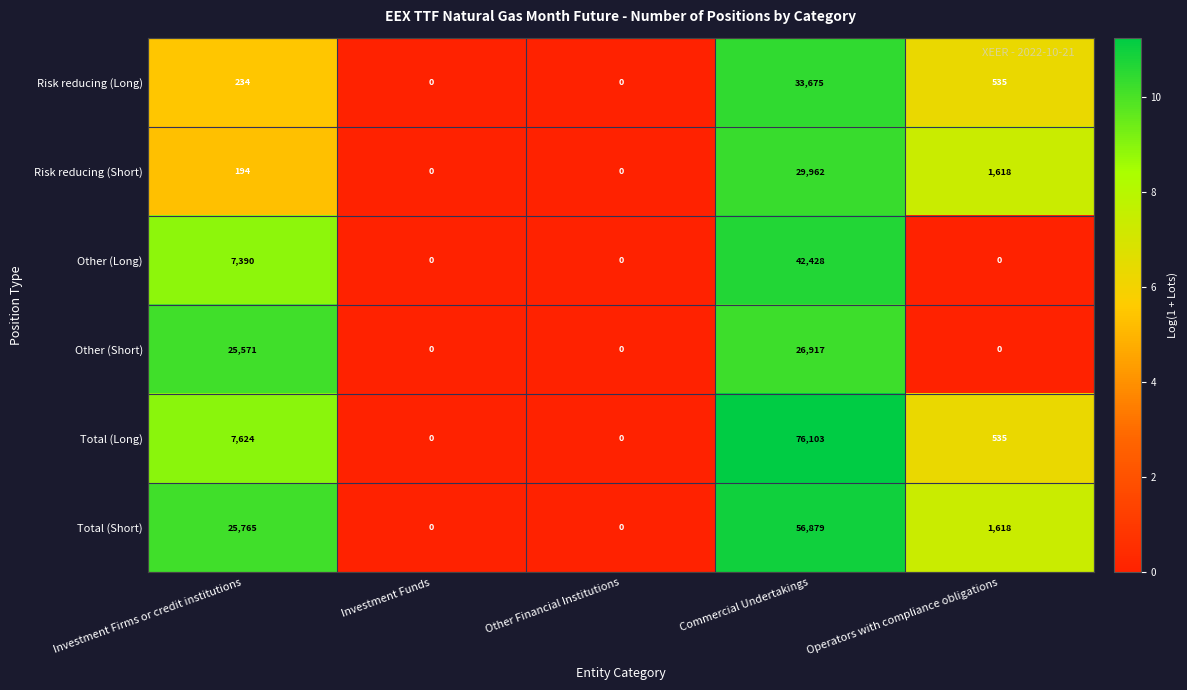

Reading left to right, what are all the values shown in this chart?

Risk reducing (Long): Investment Firms or credit institutions=234	Investment Funds=0	Other Financial Institutions=0	Commercial Undertakings=33675	Operators with compliance obligations=535
Risk reducing (Short): Investment Firms or credit institutions=194	Investment Funds=0	Other Financial Institutions=0	Commercial Undertakings=29962	Operators with compliance obligations=1618
Other (Long): Investment Firms or credit institutions=7390	Investment Funds=0	Other Financial Institutions=0	Commercial Undertakings=42428	Operators with compliance obligations=0
Other (Short): Investment Firms or credit institutions=25571	Investment Funds=0	Other Financial Institutions=0	Commercial Undertakings=26917	Operators with compliance obligations=0
Total (Long): Investment Firms or credit institutions=7624	Investment Funds=0	Other Financial Institutions=0	Commercial Undertakings=76103	Operators with compliance obligations=535
Total (Short): Investment Firms or credit institutions=25765	Investment Funds=0	Other Financial Institutions=0	Commercial Undertakings=56879	Operators with compliance obligations=1618